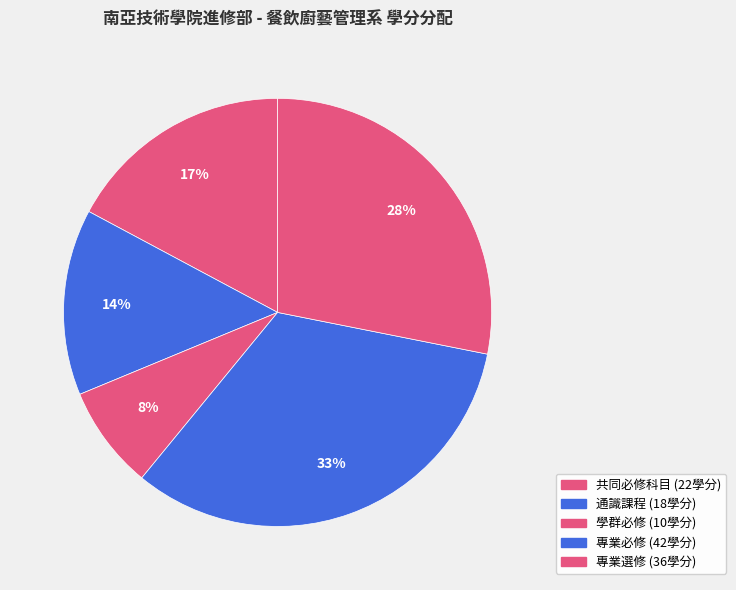

Is 通識課程 the majority of the pie?

No